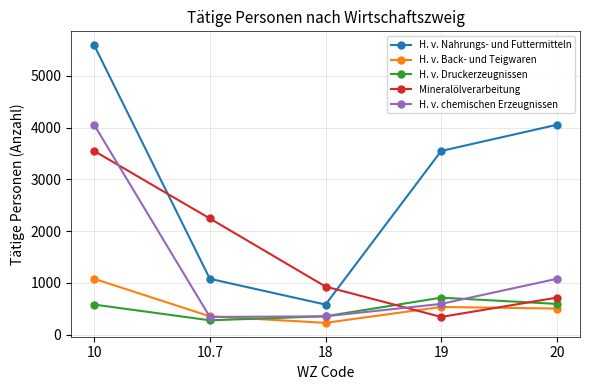

The H. v. Nahrungs- und Futtermitteln series shows 4054 at 20. True or false?

True